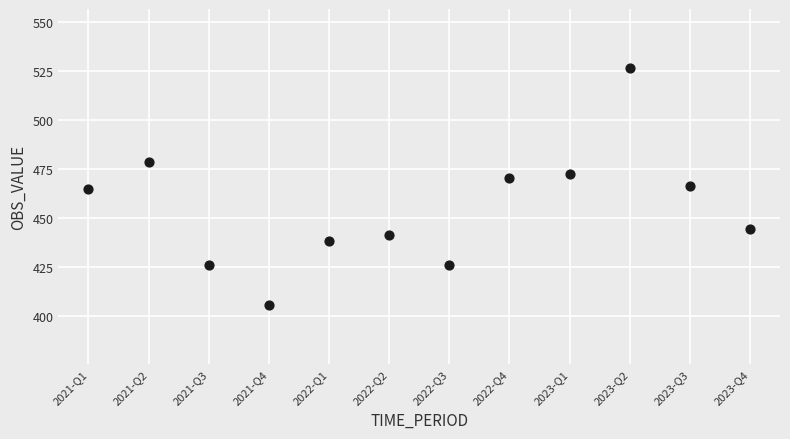

What is the range of Y values (max minus min)?

120.9